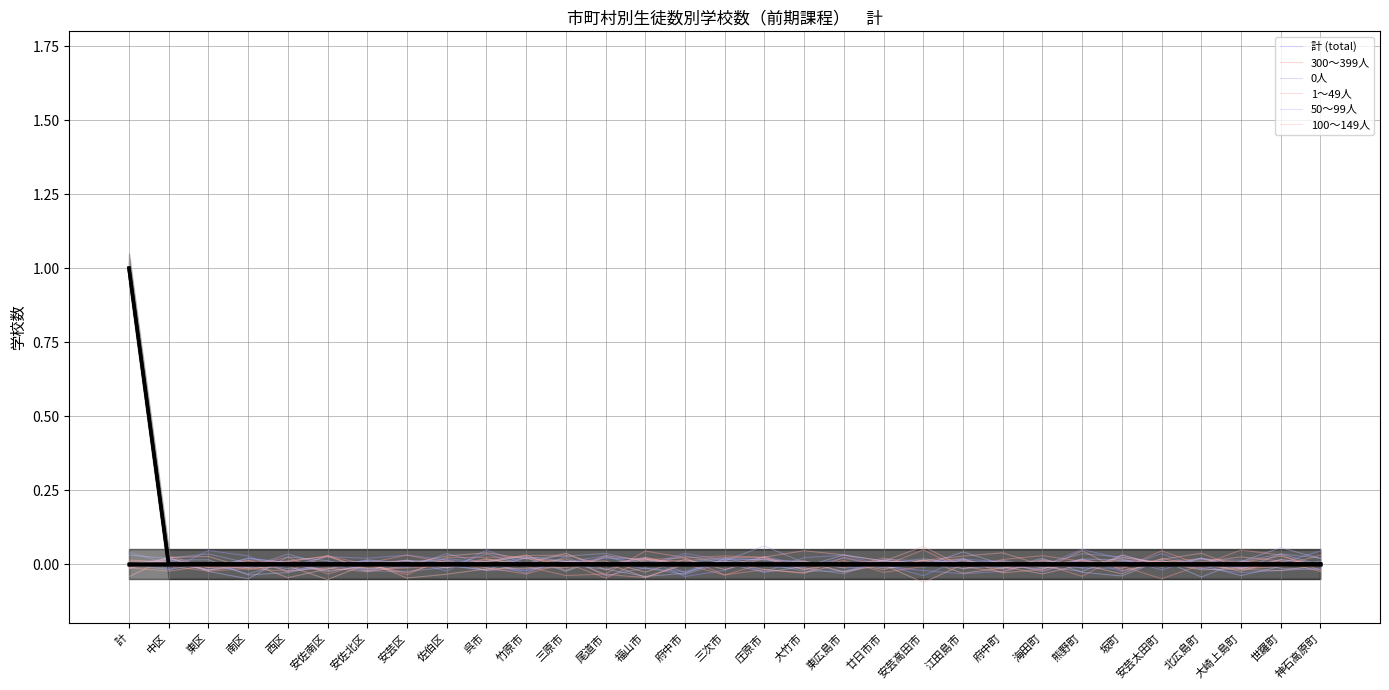

List the series in order of their peak value, highest first.

計 (total), 300～399人, 0人, 1～49人, 50～99人, 100～149人